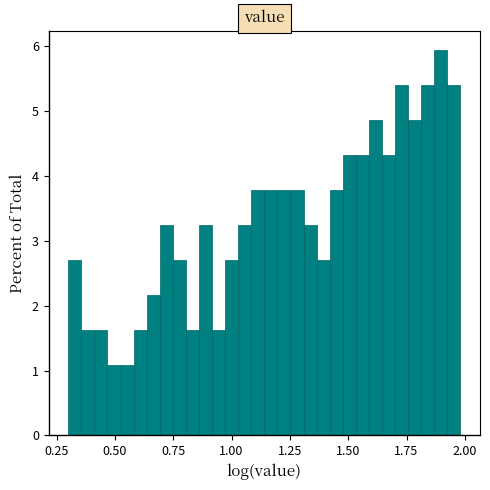

Around what value on the x-axis is the tallest bar? Give the approximate position of its centre, as read against the axis.

1.90